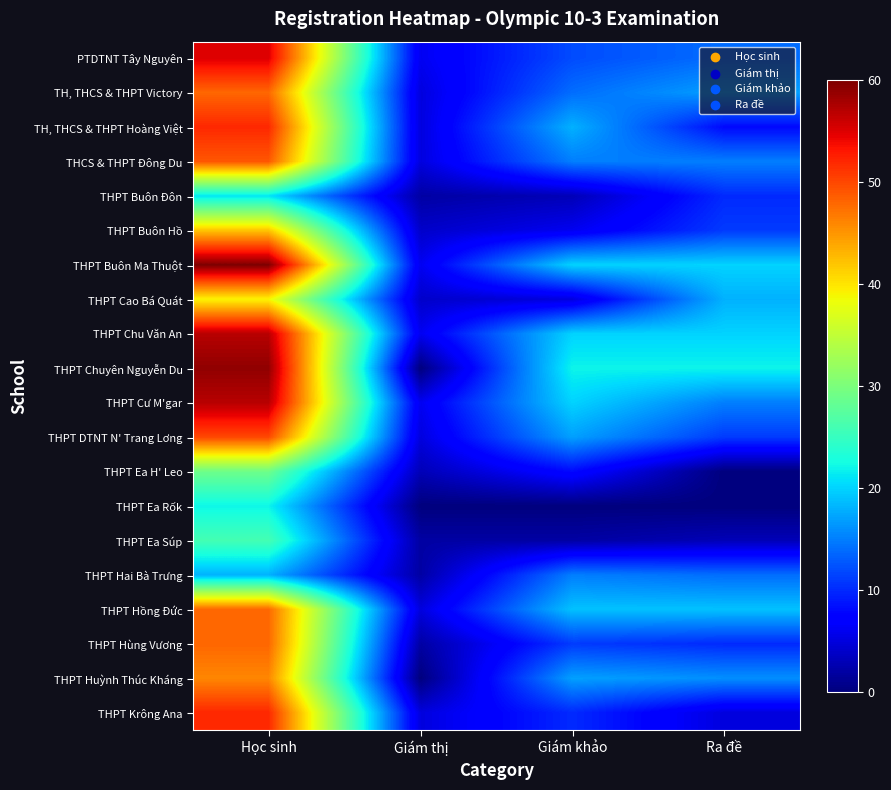

How many distinct data groups are displayed?

20